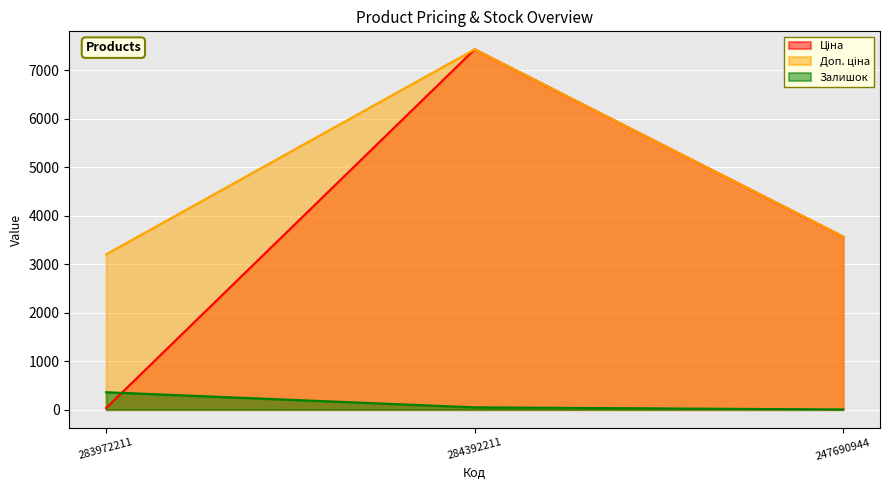

Which series has the widest spread of values?

Ціна